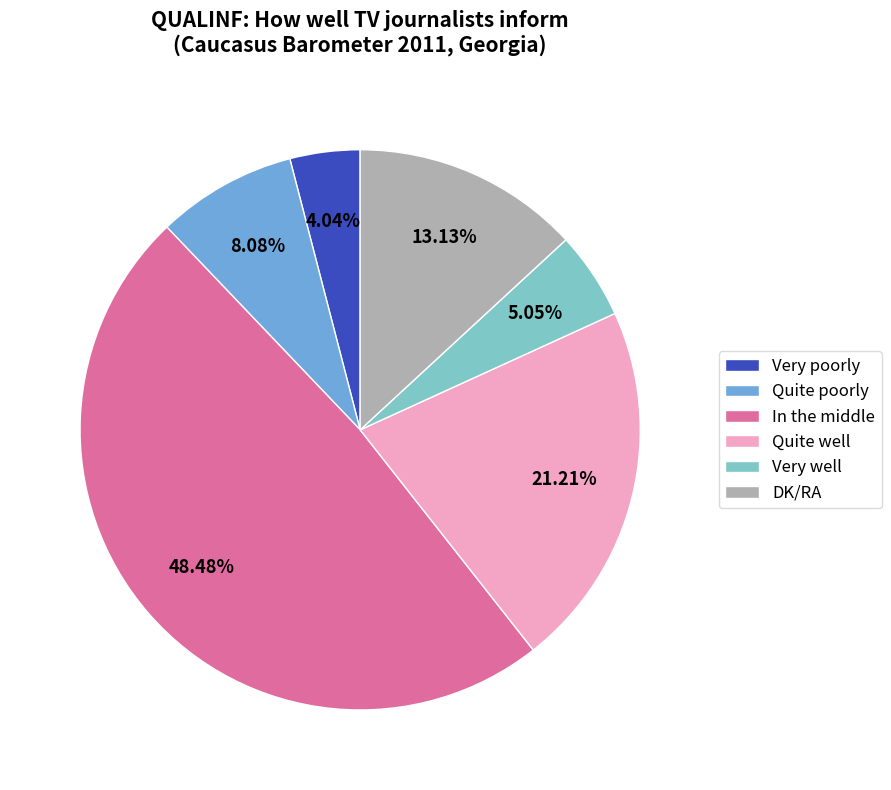

What percentage is the DK/RA slice, to the nearest percent?

13%